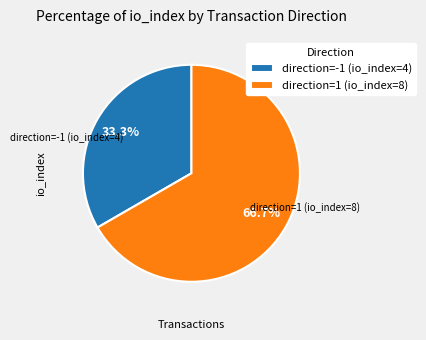

Does any single category account for the majority?

Yes